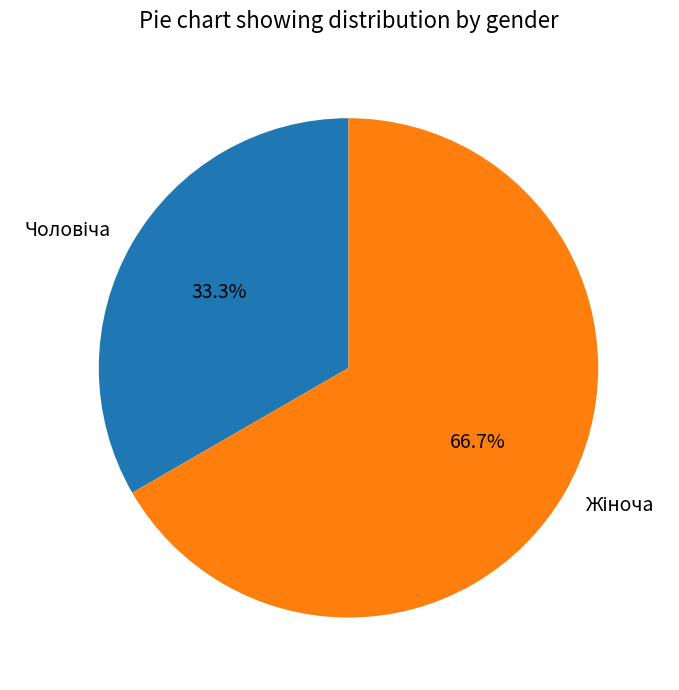

Does any single category account for the majority?

Yes